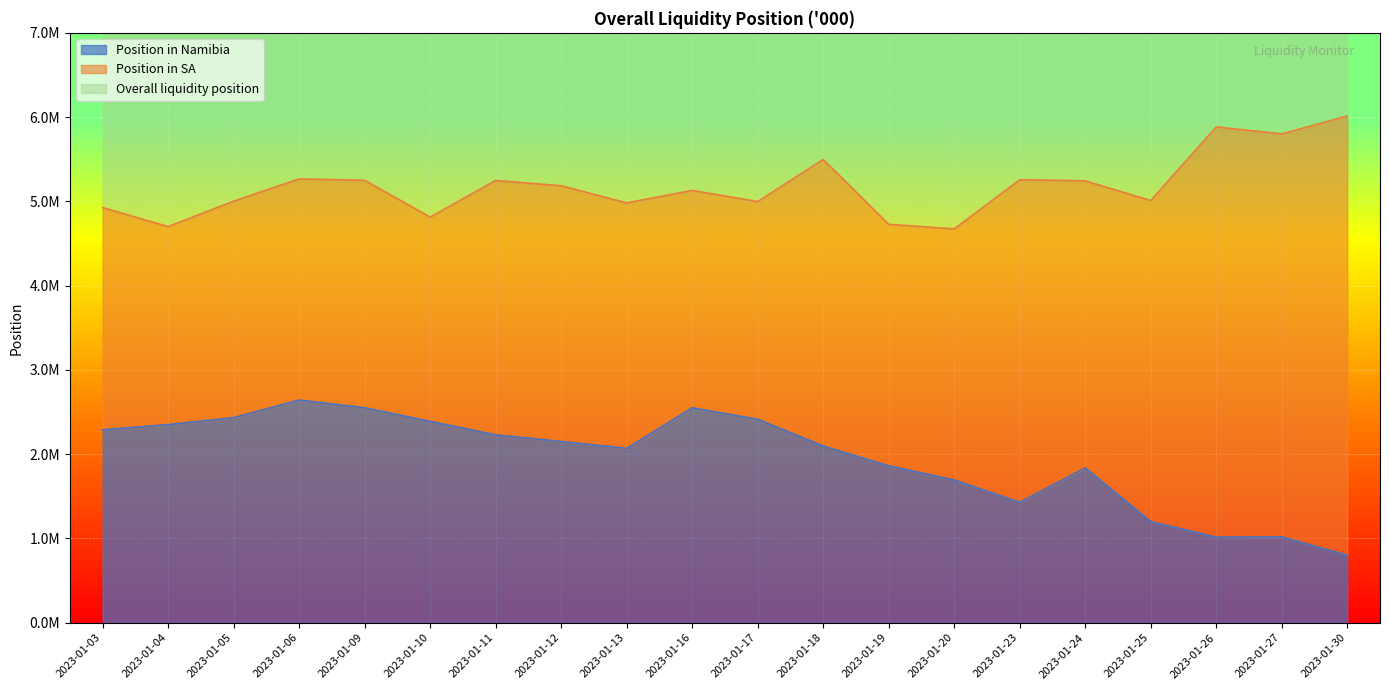

True or false: Position in Namibia and Overall liquidity position intersect in this chart.

False